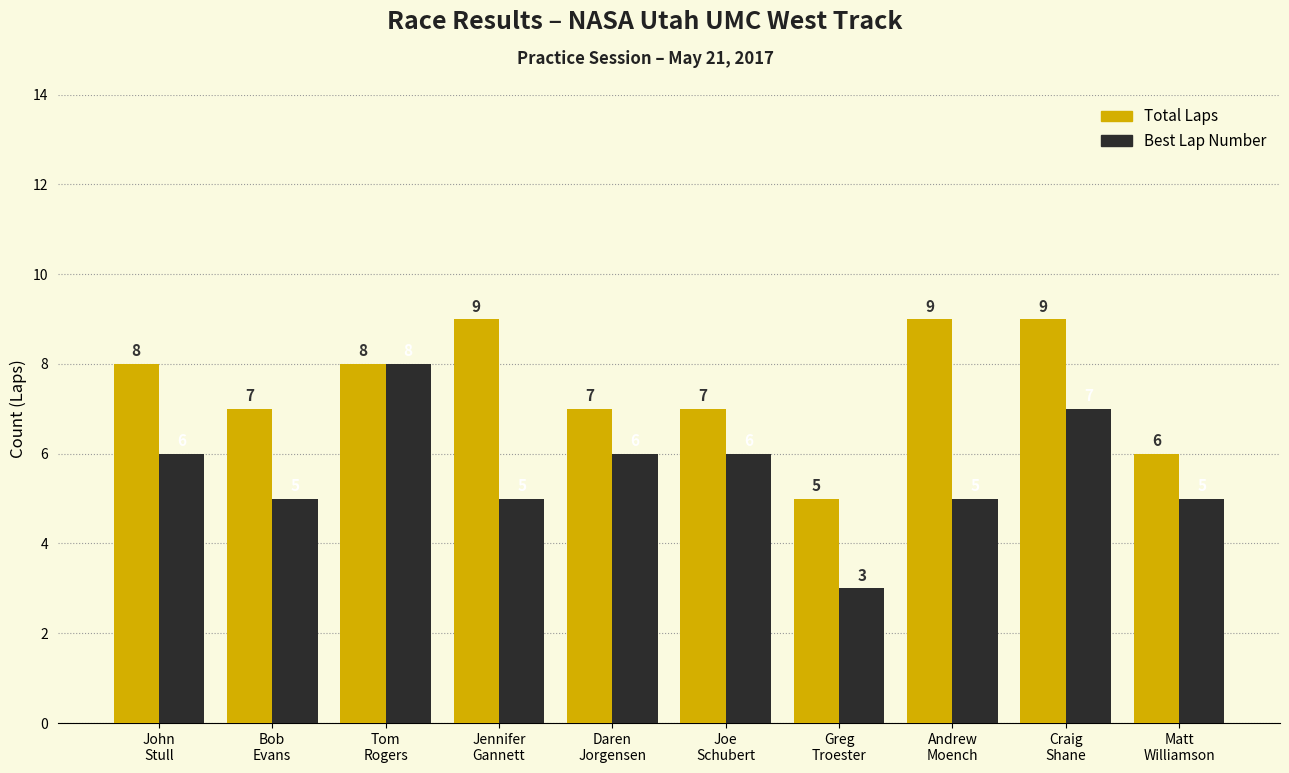

What is the sum of the Total Laps values at John
Stull and Tom
Rogers?

16